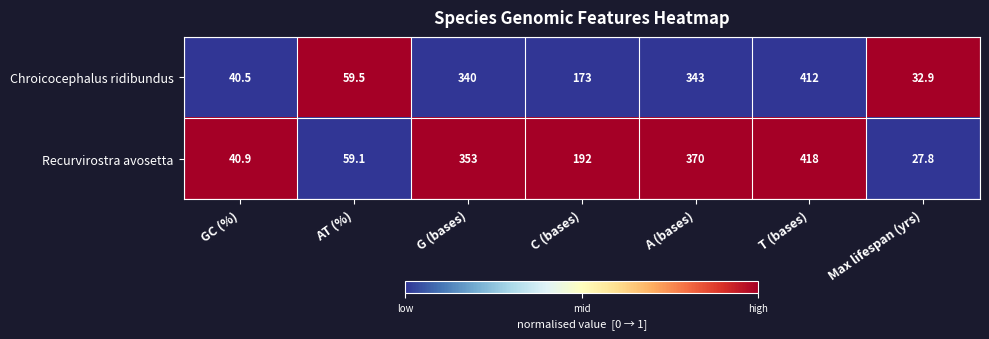

Count the number of categories in the chart.

7